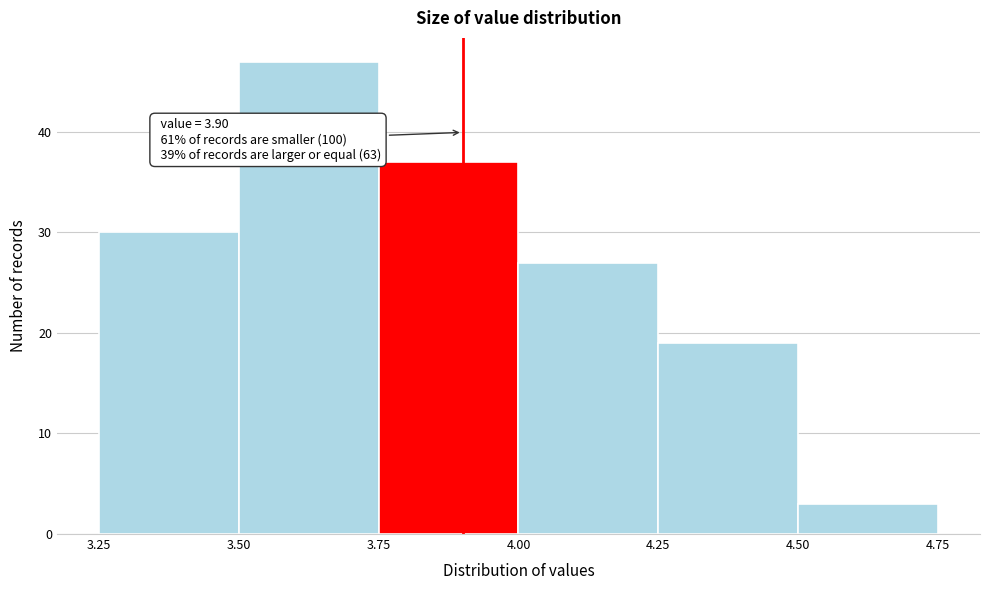

Which range on the x-axis has the tallest bar?

3.50 to 3.75